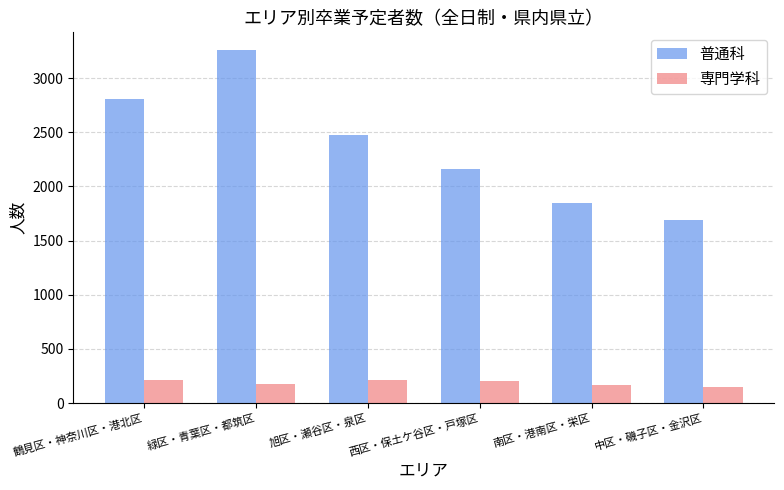

What are all the series names shown in the legend?

普通科, 専門学科